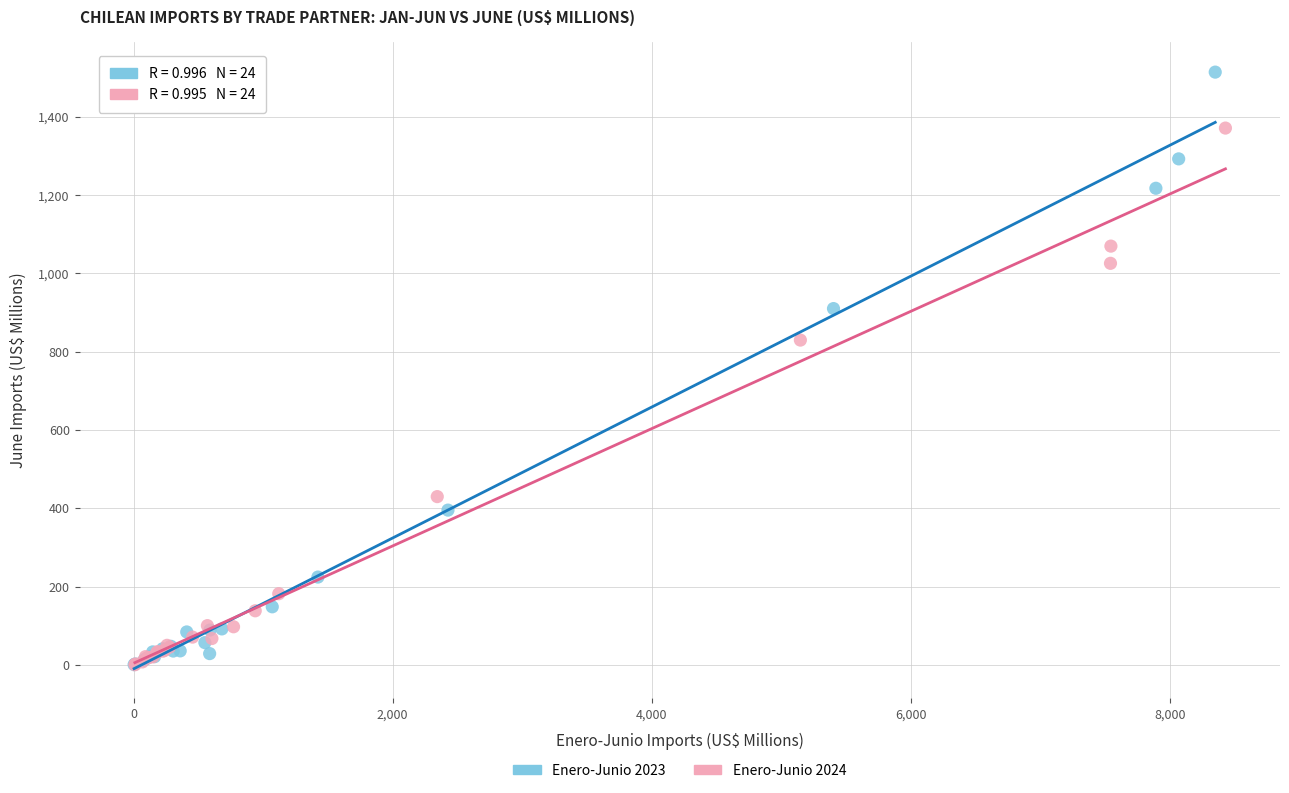

Which series contains the highest Y value?

Enero-Junio 2023